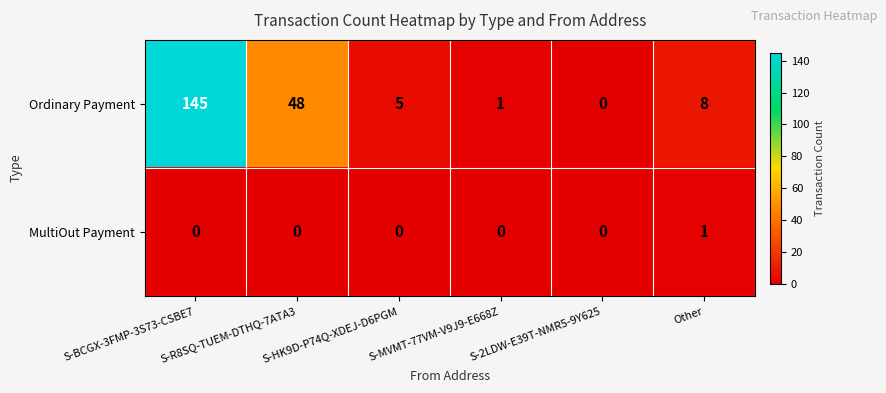

The value of Ordinary Payment at S-2LDW-E39T-NMR5-9Y625 is -92. True or false?

False